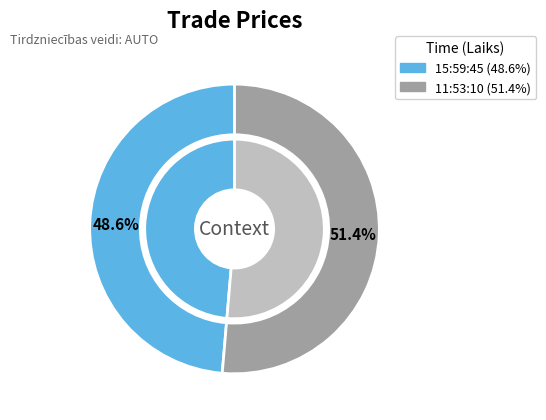

Which category has the smallest portion of the pie?

15:59:45